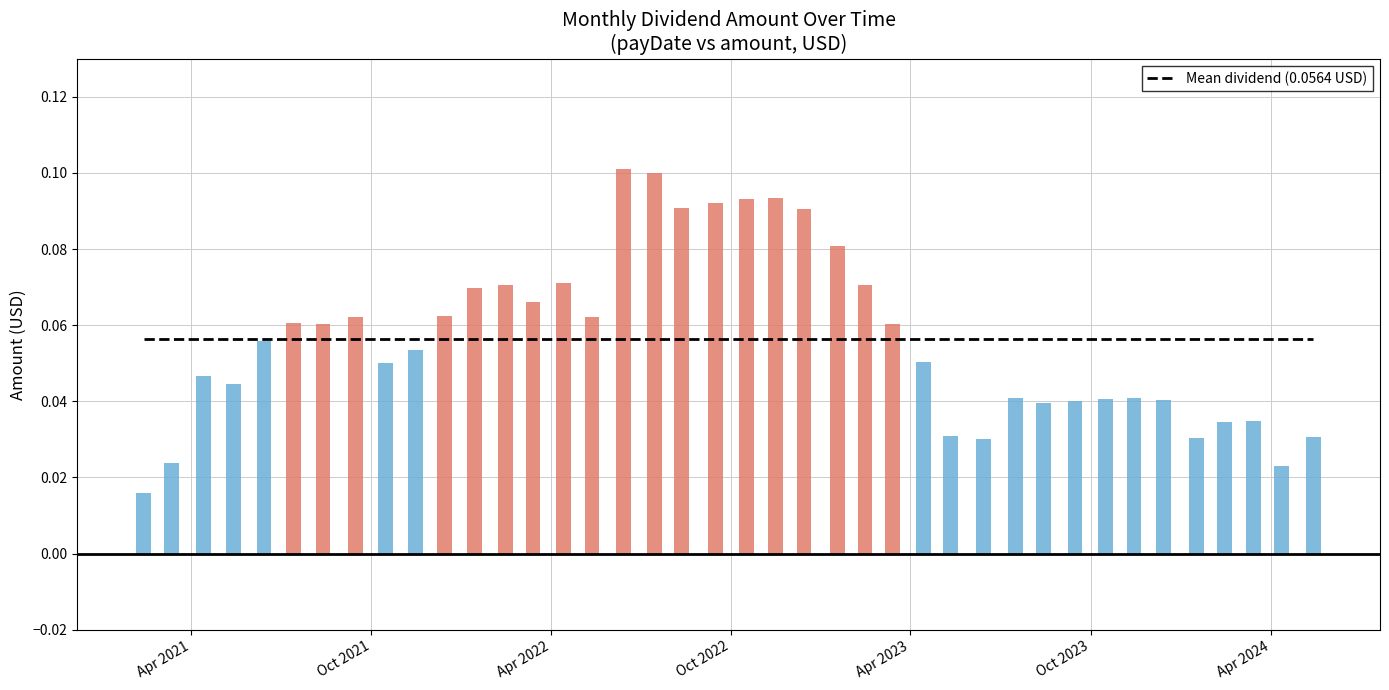

Rank the categories by value from highest to lowest.

2022-06-14, 2022-07-15, 2022-11-15, 2022-10-17, 2022-09-15, 2022-08-12, 2022-12-14, 2023-01-17, 2022-04-14, 2023-02-14, 2022-02-14, 2022-01-14, 2022-03-14, 2021-12-14, 2022-05-13, 2021-09-15, 2021-07-14, 2021-08-13, 2023-03-14, 2021-06-14, 2021-11-15, 2023-04-14, 2021-10-15, 2021-04-14, 2021-05-14, 2023-11-14, 2023-07-17, 2023-10-16, 2023-12-14, 2023-09-15, 2023-08-14, 2024-03-14, 2024-02-14, 2023-05-12, 2024-05-14, 2024-01-16, 2023-06-14, 2021-03-12, 2024-04-12, 2021-02-12